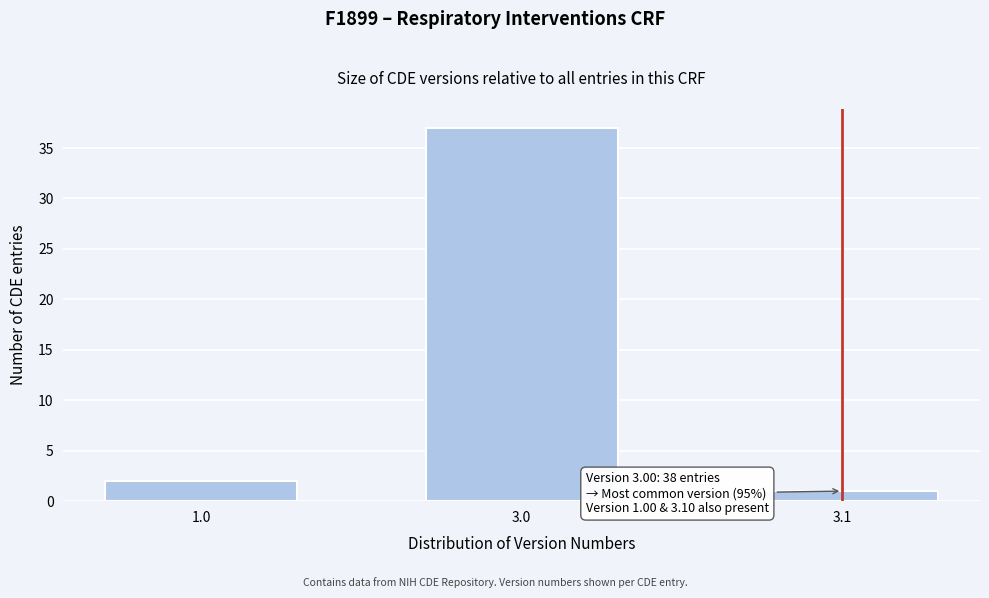

Reading left to right, list all the values displayed in this chart.

1.0=2	3.0=37	3.1=1